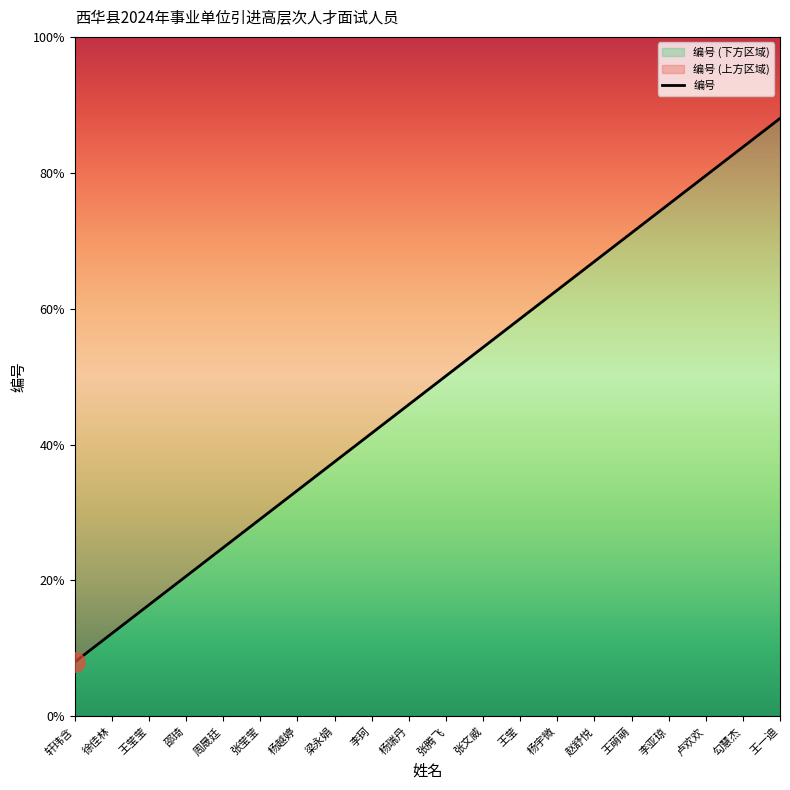

Rank the categories by value from highest to lowest.

王一迪, 勾慧杰, 卢欢欢, 李亚琼, 王萌萌, 赵舒悦, 杨宇微, 王莹, 张文威, 张腾飞, 杨瑞丹, 李珂, 梁永娟, 杨越婷, 张莹莹, 周晟廷, 邵琦, 王莹莹, 徐佳林, 轩玮含